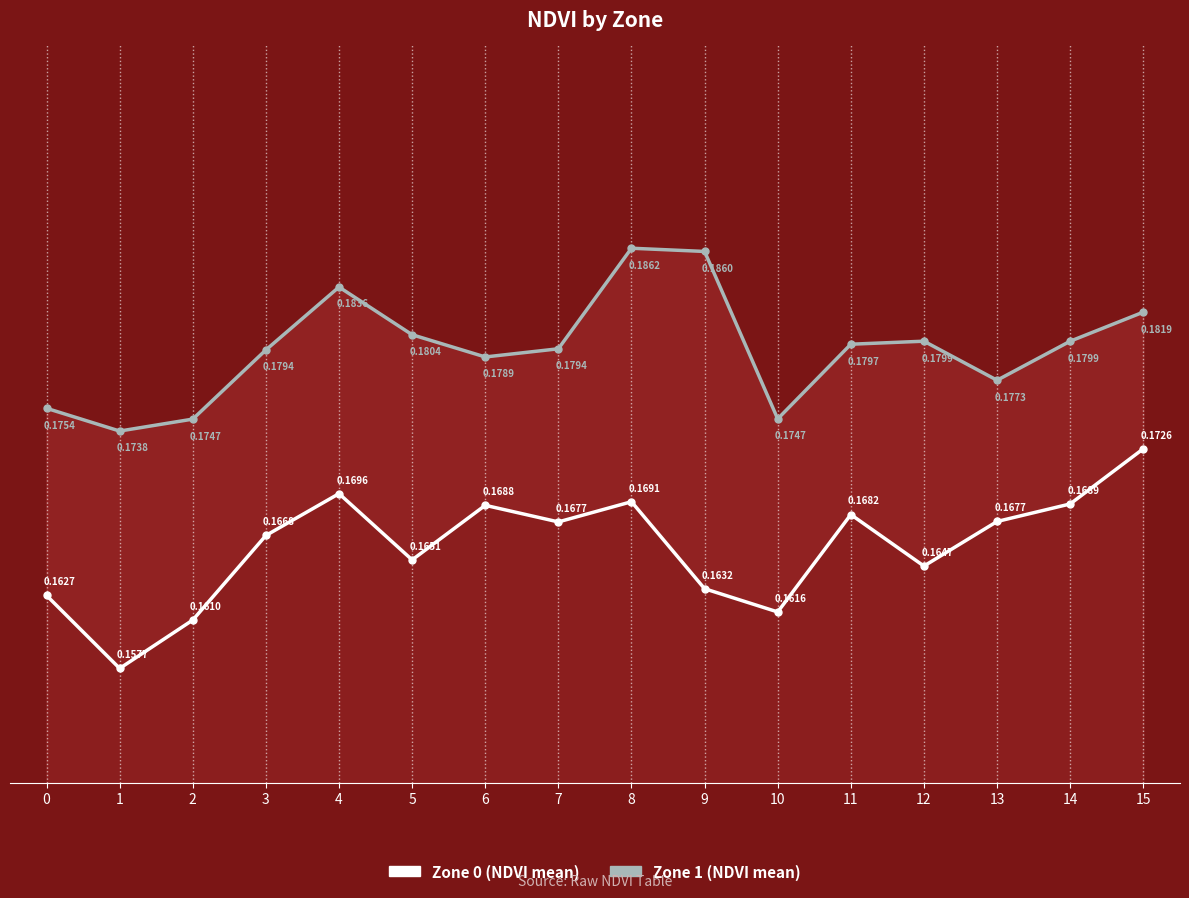

Which category has the lowest value in the Zone 1 (NDVI mean) series?

1